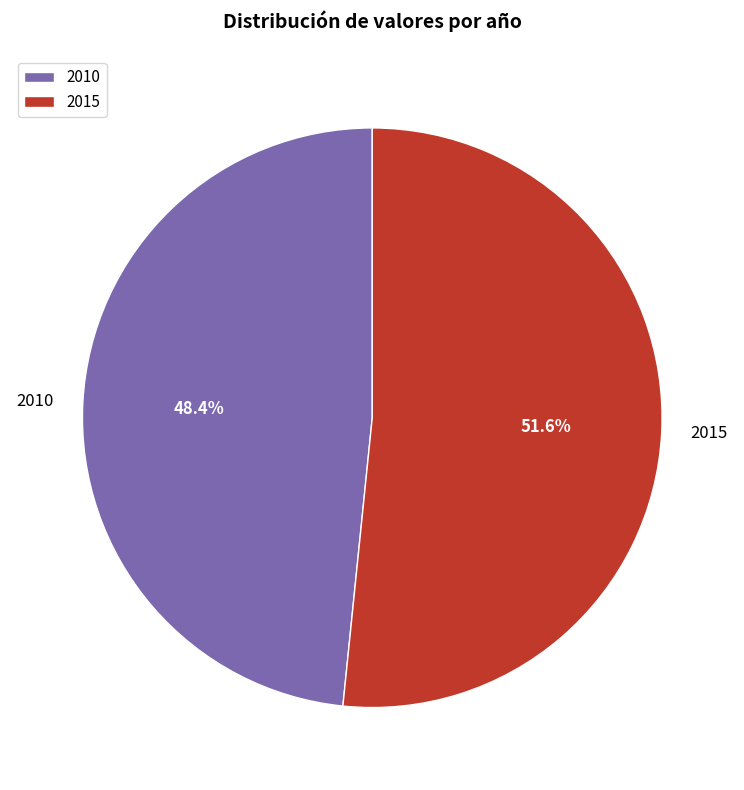

Which has a higher value, 2010 or 2015?

2015